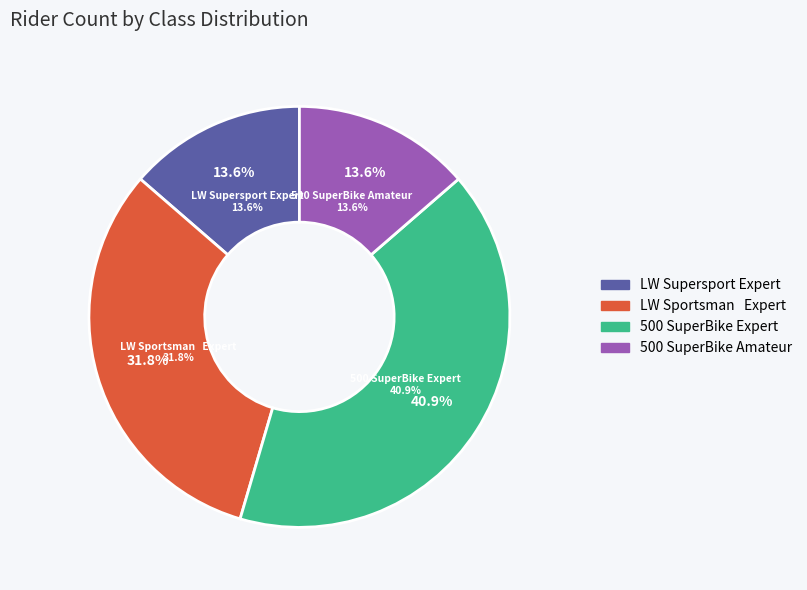

To the nearest percent, what is the difference between the 500 SuperBike Expert and 500 SuperBike Amateur slice percentages?

27%